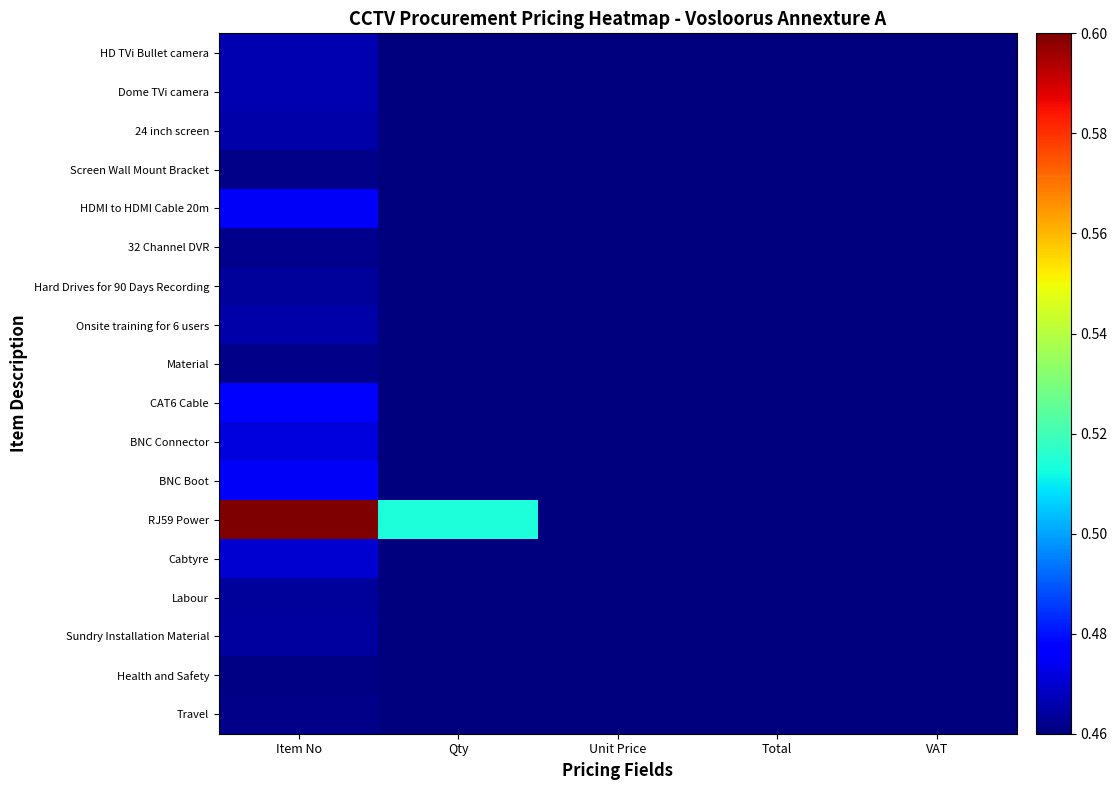

Count the number of categories in the chart.

5